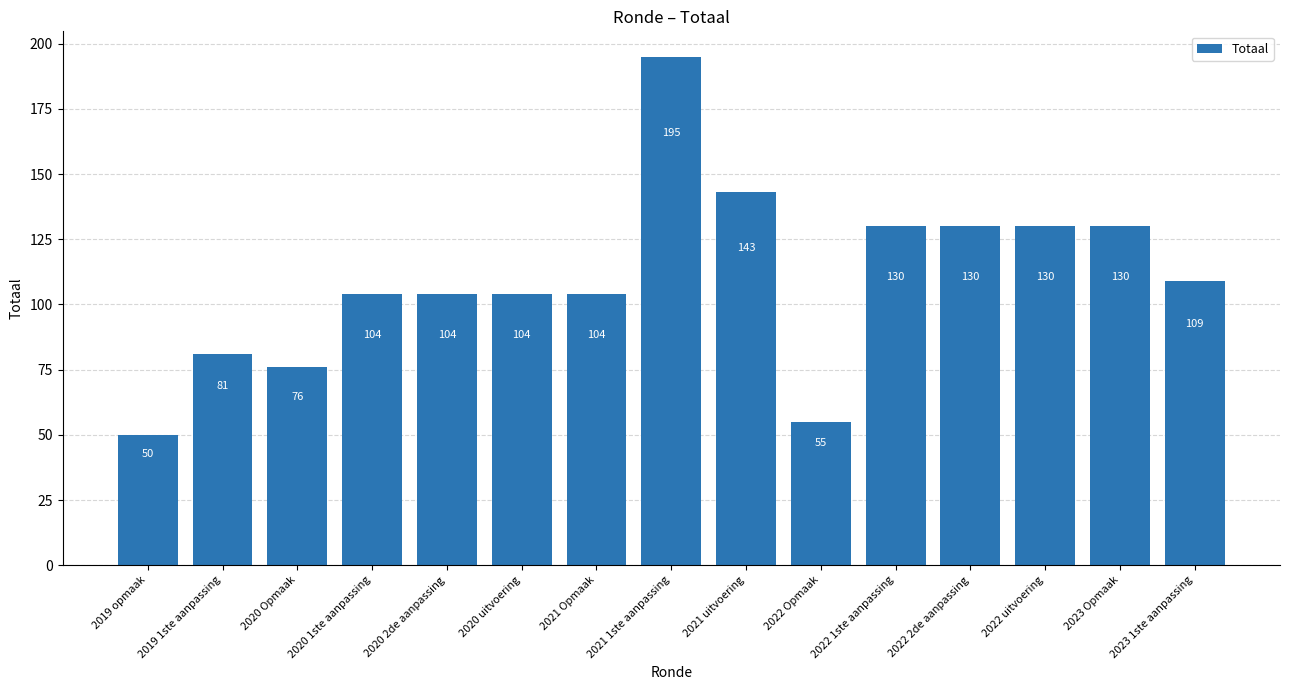

Are the bars horizontal?

No